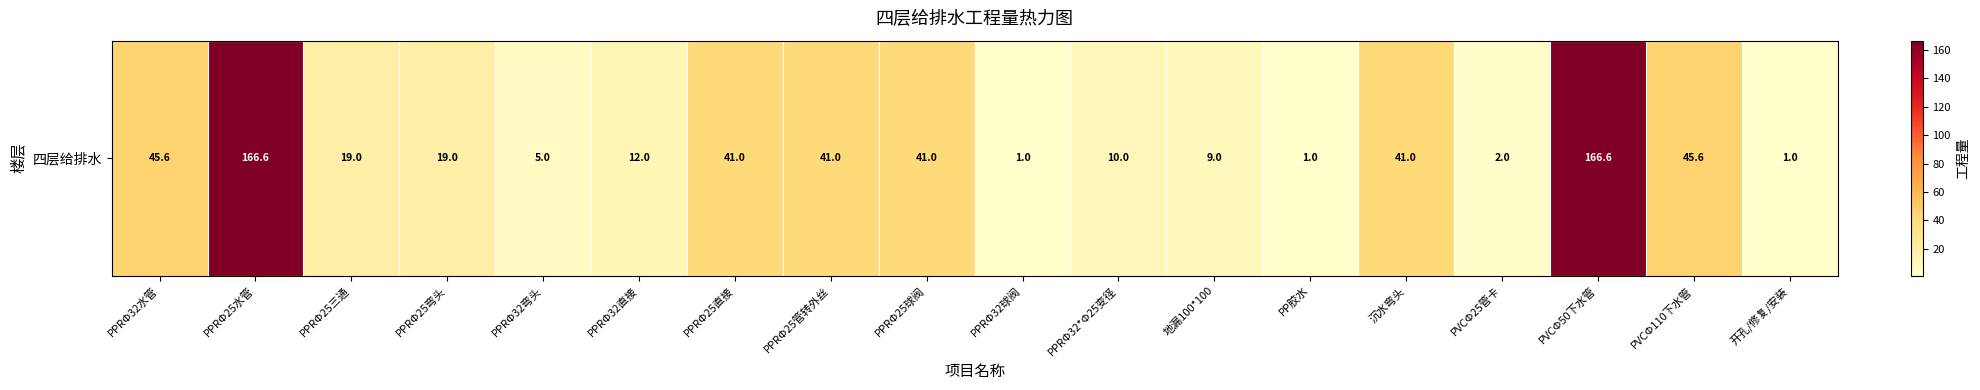

At which category does the chart reach its minimum across all series?

PPRΦ32球阀